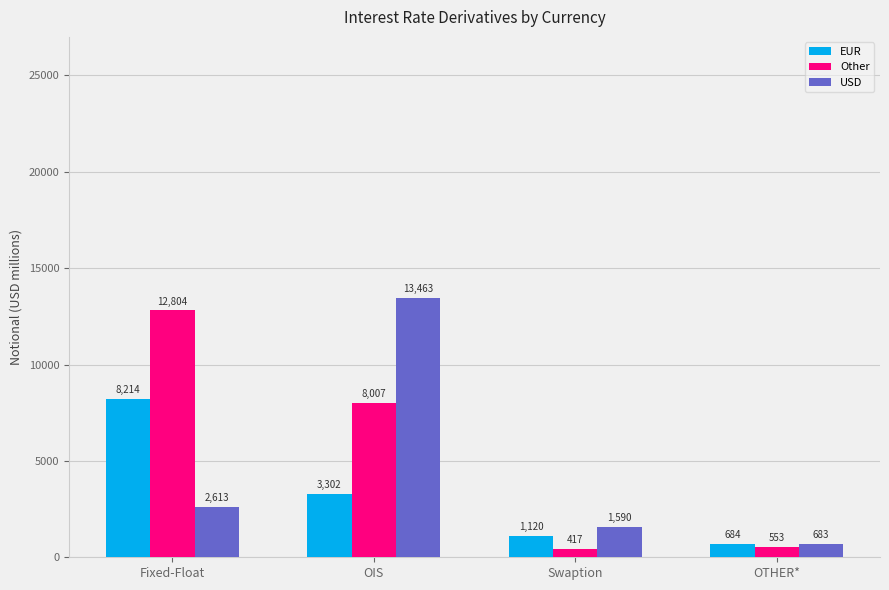

What is the sum of the USD values at OIS and OTHER*?

14146